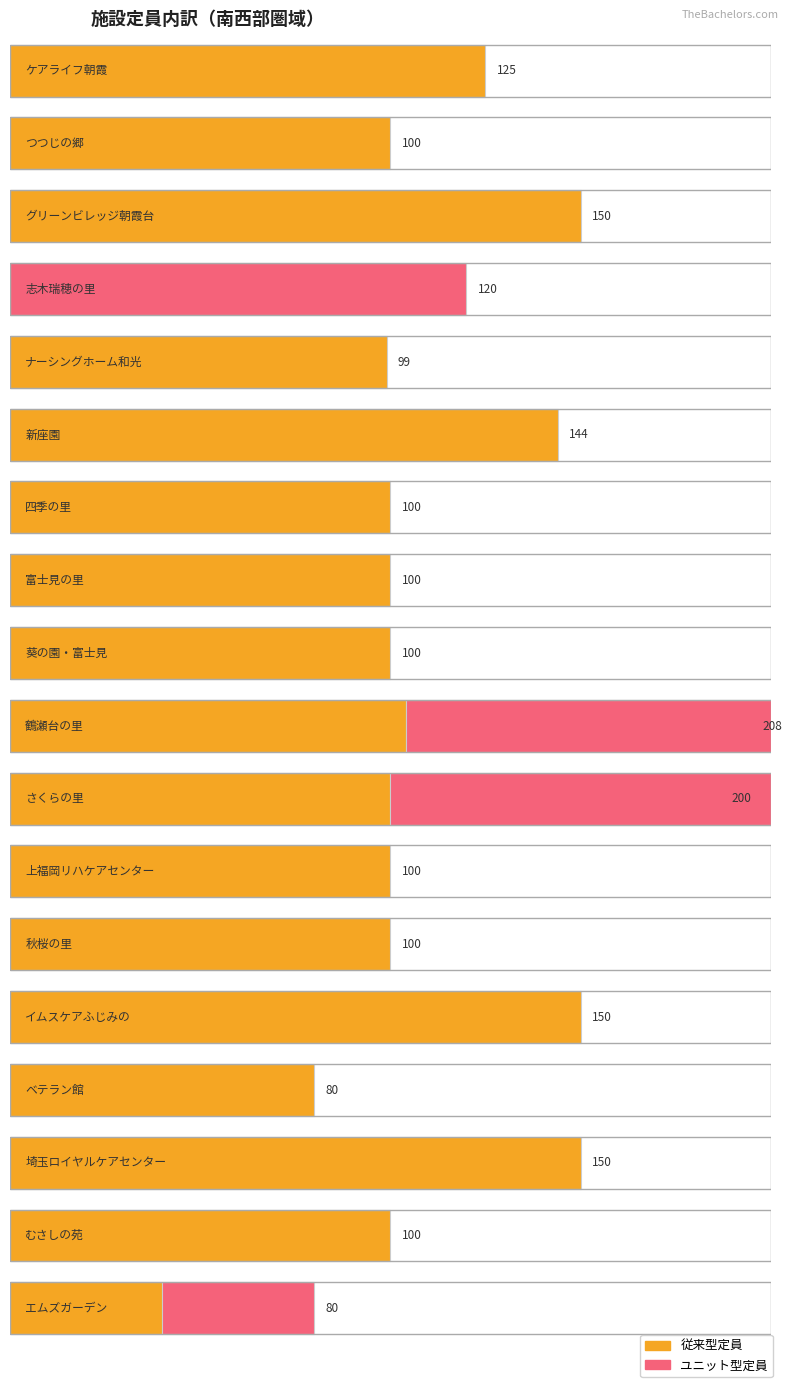

Is it true that 従来 equals 80 at ベテラン館?

True